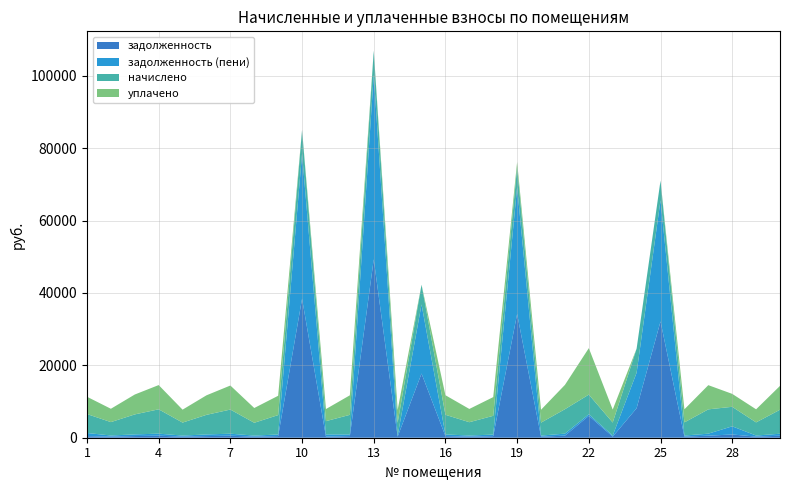

Reading left to right, list all the values displayed in this chart.

задолженность: 1=436.5	2=308.4	3=460.3	4=560.9	5=298.9	6=451.7	7=556.1	8=295.1	9=447.0	10=38405.7	11=305.6	12=451.7	13=49305.0	14=296.1	15=17738.3	16=452.7	17=306.2	18=432.7	19=34200.2	20=298.0	21=562.8	22=6040.4	23=299.9	24=8148.3	25=32138.5	26=302.7	27=559.9	28=899.7	29=302.7	30=552.3
задолженность (пени): 1=873.1	2=308.4	3=460.3	4=560.9	5=298.9	6=451.7	7=556.1	8=295.1	9=447.0	10=40062.7	11=611.2	12=451.7	13=50976.2	14=296.1	15=19102.0	16=452.7	17=305.8	18=432.7	19=35069.6	20=298.0	21=562.8	22=451.7	23=299.9	24=9816.6	25=33496.5	26=302.7	27=559.9	28=2249.2	29=302.7	30=552.3
начислено: 1=5238.5	2=3701.2	3=5523.2	4=6730.3	5=3587.3	6=5420.6	7=6673.3	8=3541.7	9=5363.8	10=6627.8	11=3667.0	12=5420.6	13=6684.7	14=3553.1	15=5454.8	16=5432.0	17=3678.4	18=5192.9	19=5477.6	20=3575.9	21=6753.1	22=5420.6	23=3598.6	24=6673.3	25=5432.0	26=3632.8	27=6718.9	28=5398.0	29=3632.8	30=6627.8
уплачено: 1=4776.6	2=3683.3	3=5496.6	4=6697.8	5=3569.9	6=5394.5	7=6641.1	8=4080.6	9=5337.9	10=0.0	11=3343.7	12=5394.5	13=0.0	14=3535.9	15=0.0	16=5405.8	17=3661.3	18=5167.8	19=1456.0	20=3558.6	21=6720.5	22=12843.8	23=3581.2	24=0.0	25=0.0	26=3615.2	27=6686.5	28=3572.6	29=3615.2	30=6595.8